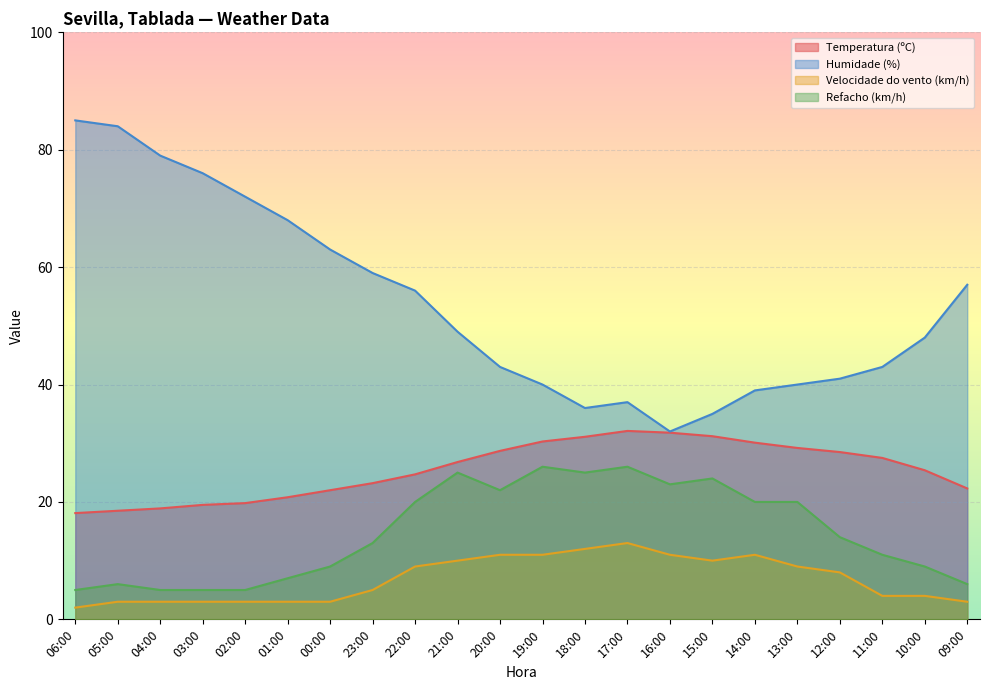

Reading right to left, what are all the values shown in this chart?

Temperatura (ºC): 22.3	25.4	27.5	28.5	29.2	30.1	31.2	31.8	32.1	31.1	30.3	28.7	26.8	24.7	23.2	22.0	20.8	19.8	19.5	18.9	18.5	18.1
Humidade (%): 57.0	48.0	43.0	41.0	40.0	39.0	35.0	32.0	37.0	36.0	40.0	43.0	49.0	56.0	59.0	63.0	68.0	72.0	76.0	79.0	84.0	85.0
Velocidade do vento (km/h): 3.0	4.0	4.0	8.0	9.0	11.0	10.0	11.0	13.0	12.0	11.0	11.0	10.0	9.0	5.0	3.0	3.0	3.0	3.0	3.0	3.0	2.0
Refacho (km/h): 6.0	9.0	11.0	14.0	20.0	20.0	24.0	23.0	26.0	25.0	26.0	22.0	25.0	20.0	13.0	9.0	7.0	5.0	5.0	5.0	6.0	5.0